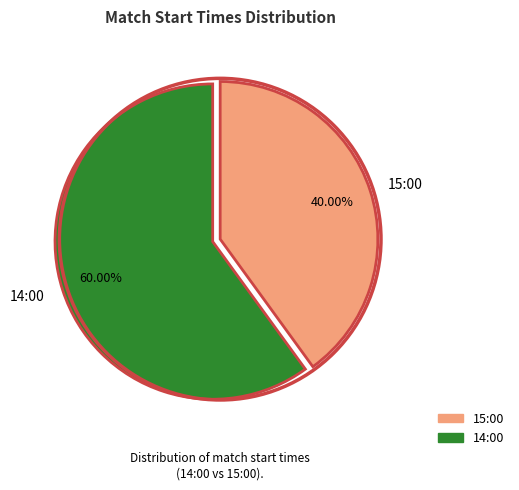

How much of the chart is everything except 14:00?

40.0%